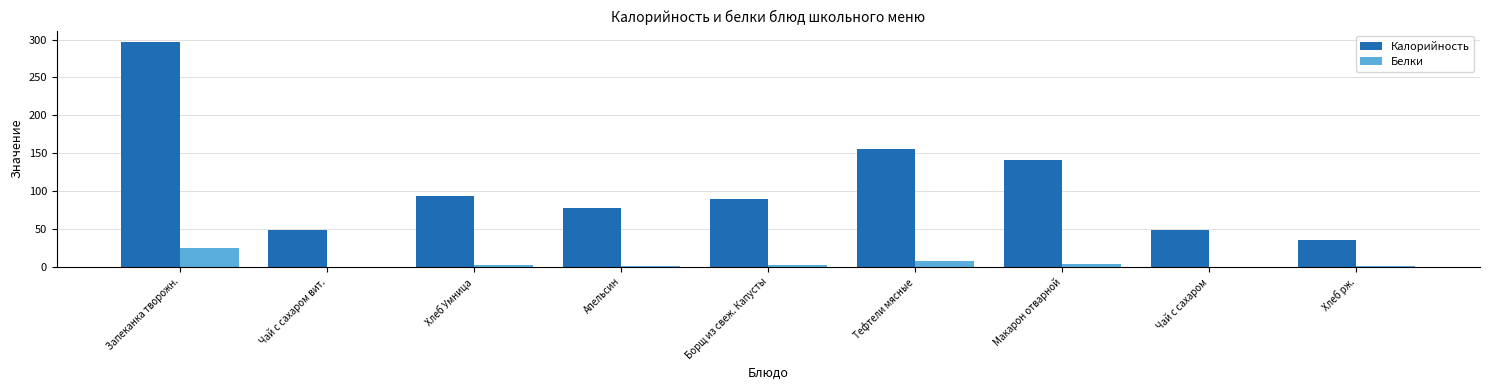

True or false: Калорийность has a value of 49 at Чай с сахаром.

True